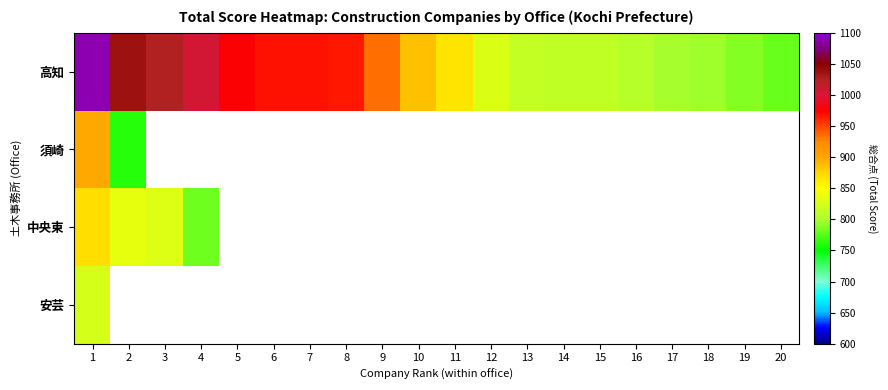

Which series changed the most between 13 and 15?

高知